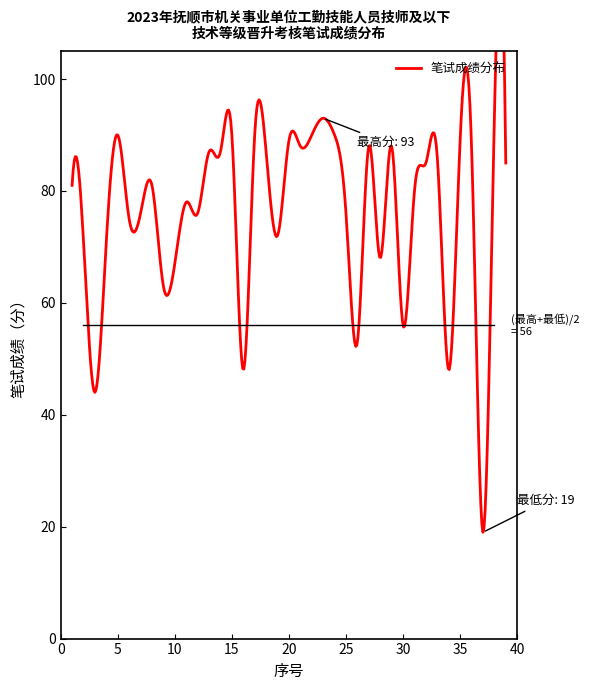

What value does the data have at 37, to the nearest 5?

20